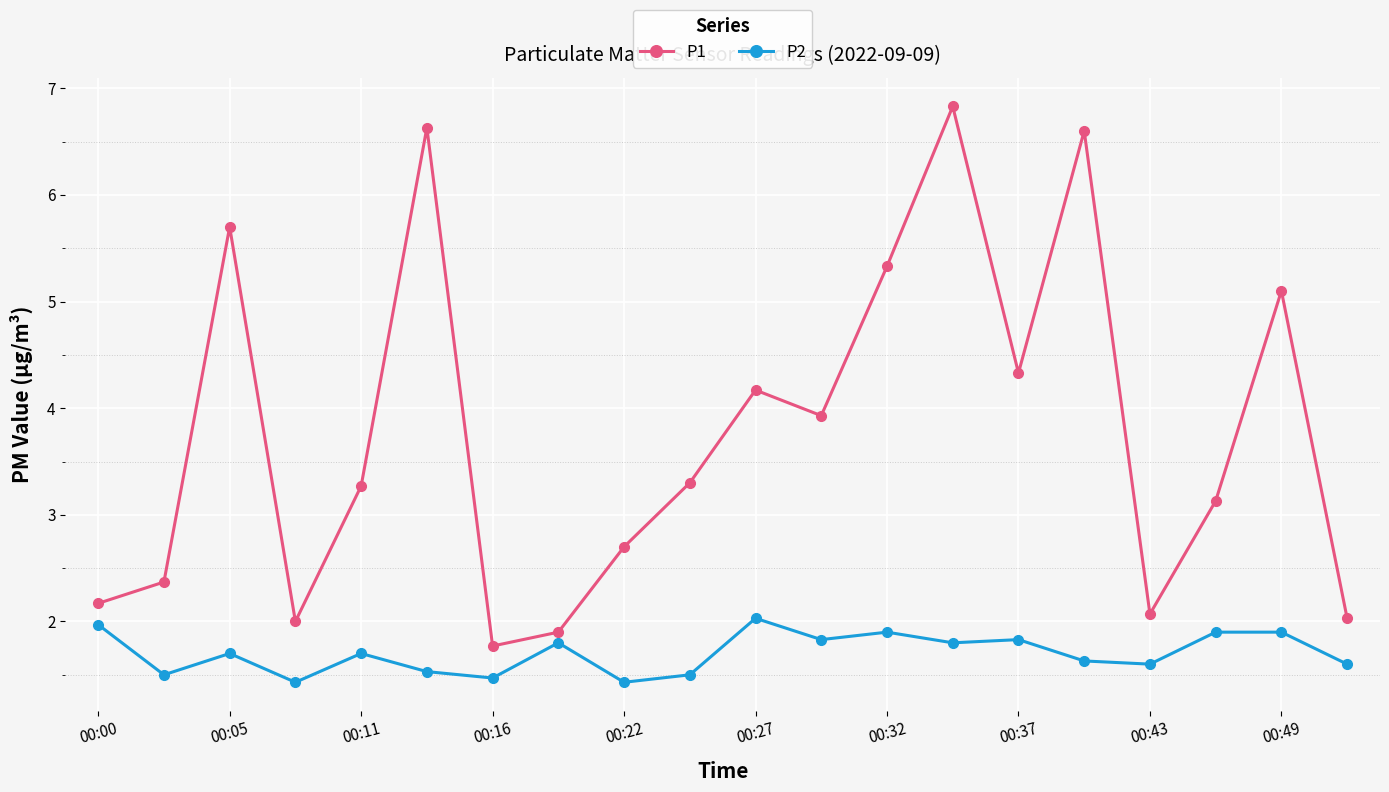

At how many categories does at least one series exceed 1?

20